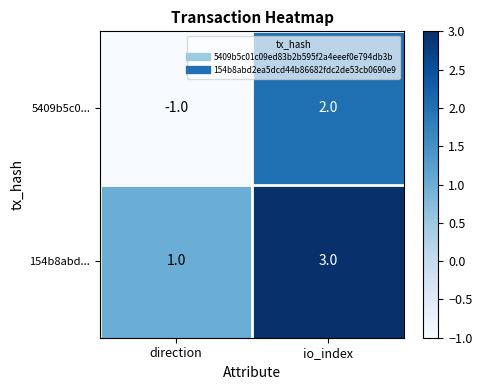

What value does the 154b8abd... series have at io_index?

3